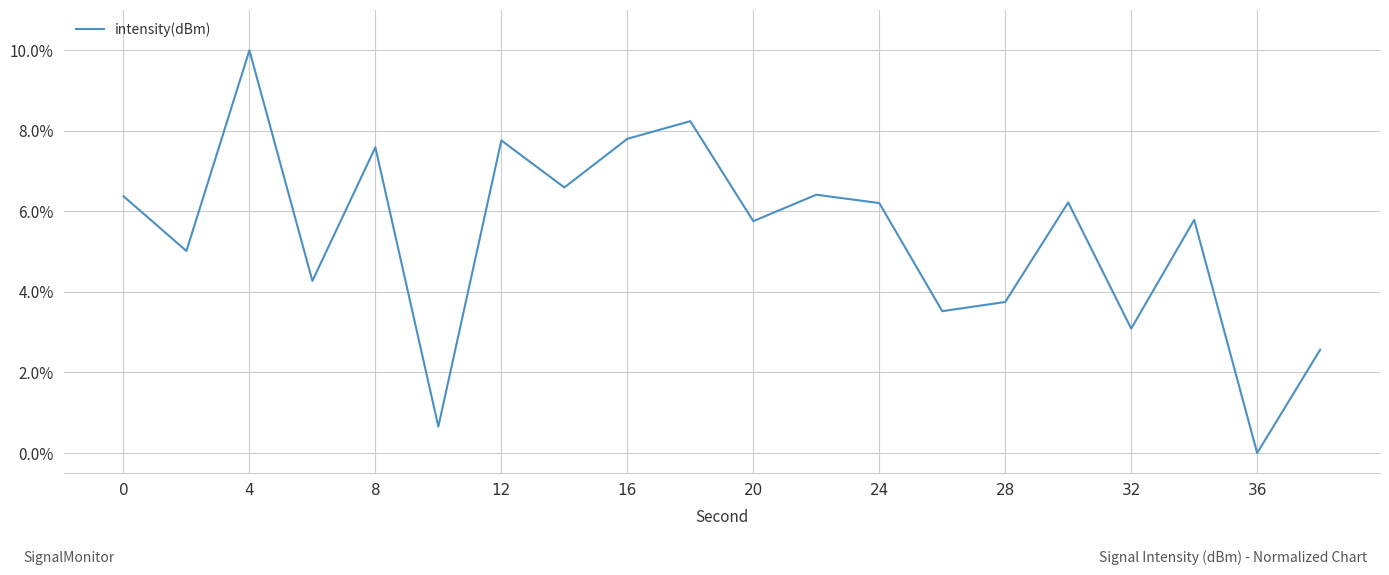

How many positive values are there?

19